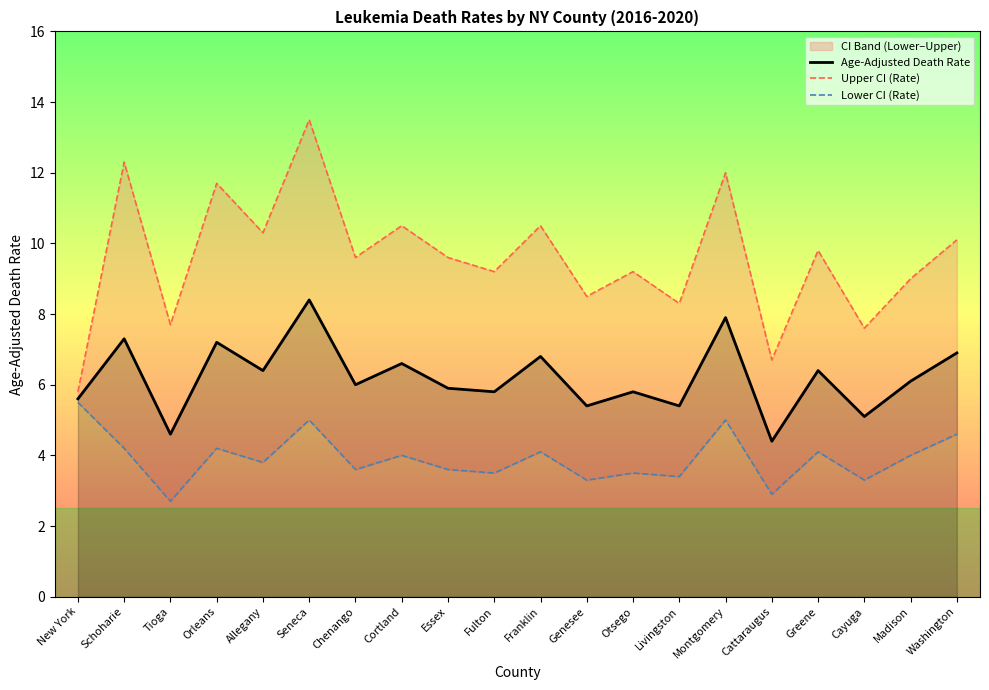

Where does the Upper CI (Rate) series first go above 9?

Schoharie